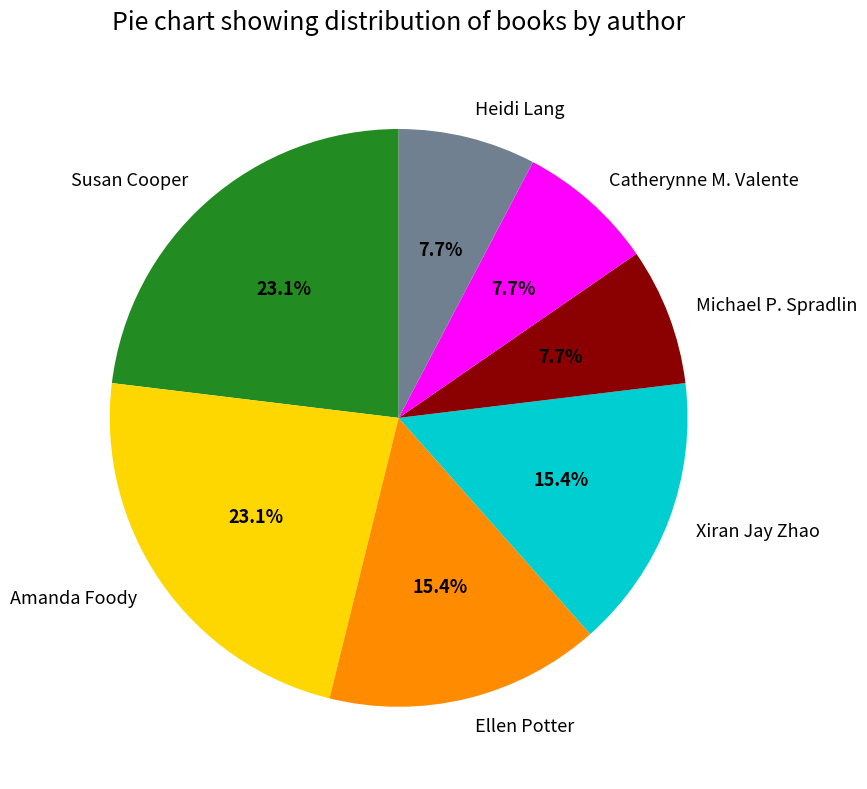

To the nearest percent, what is the difference between the largest and smallest slice percentages?

15%